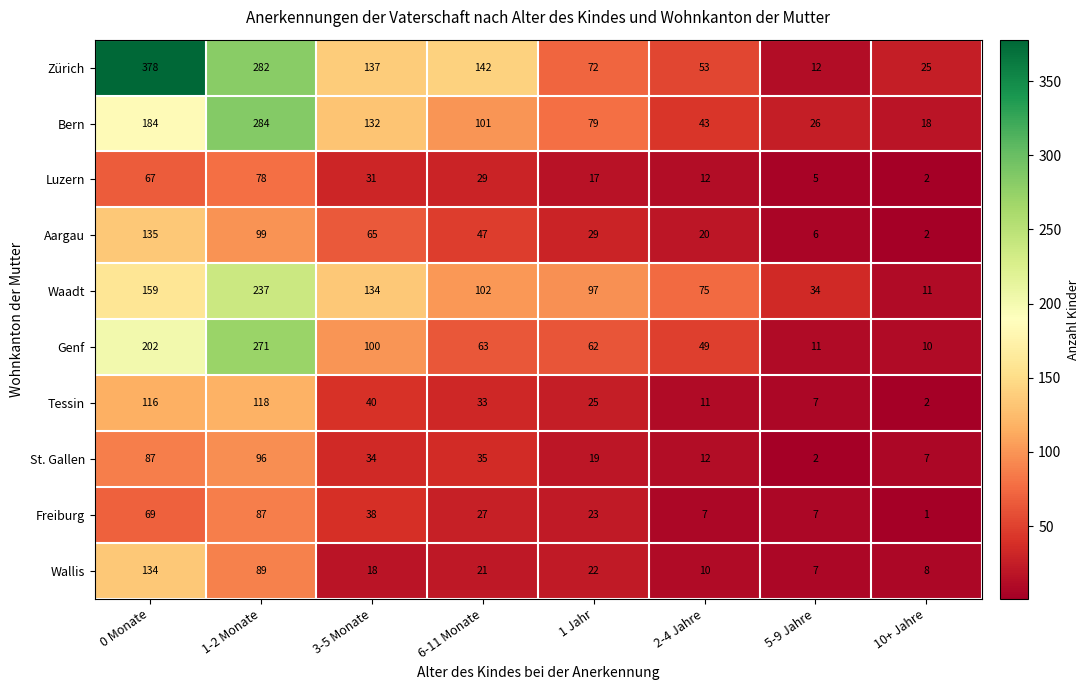

What is the greatest value displayed?

378